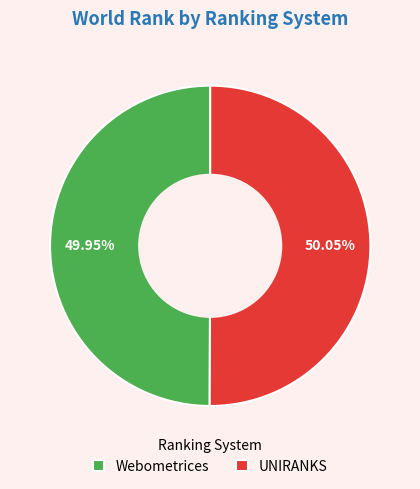

What percentage is the Webometrices slice, to the nearest percent?

50%